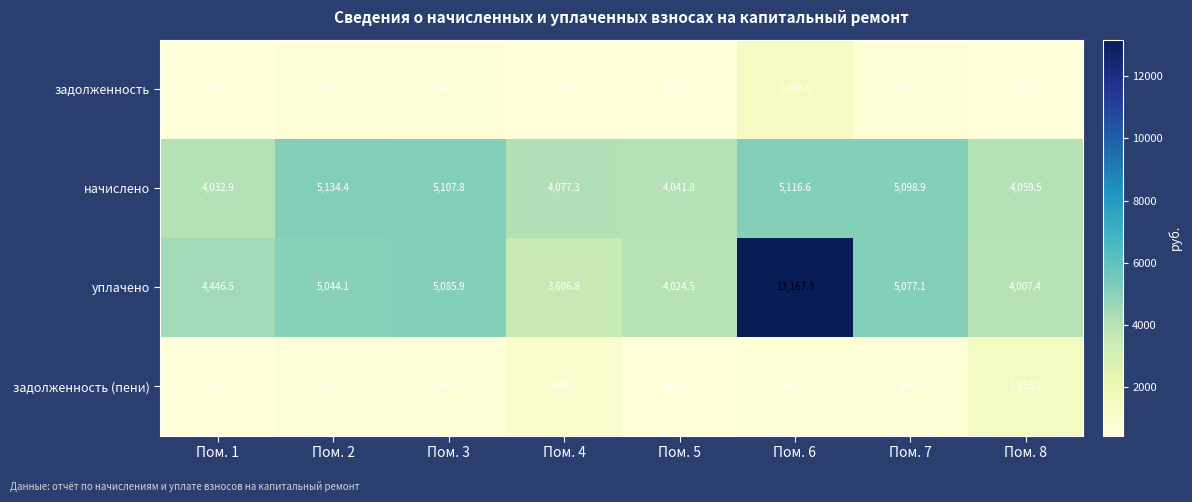

What is the difference between the maximum and minimum values in the уплачено series?

9560.5